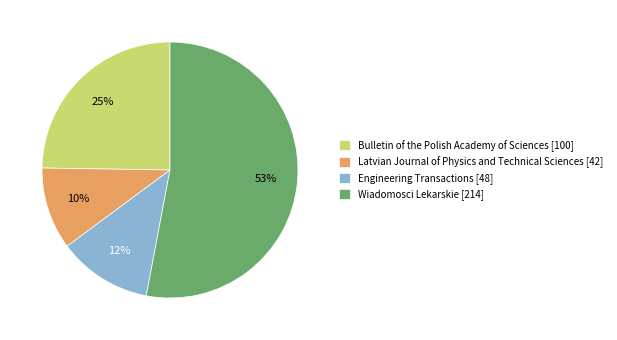

To the nearest percent, what is the difference between the largest and smallest slice percentages?

43%